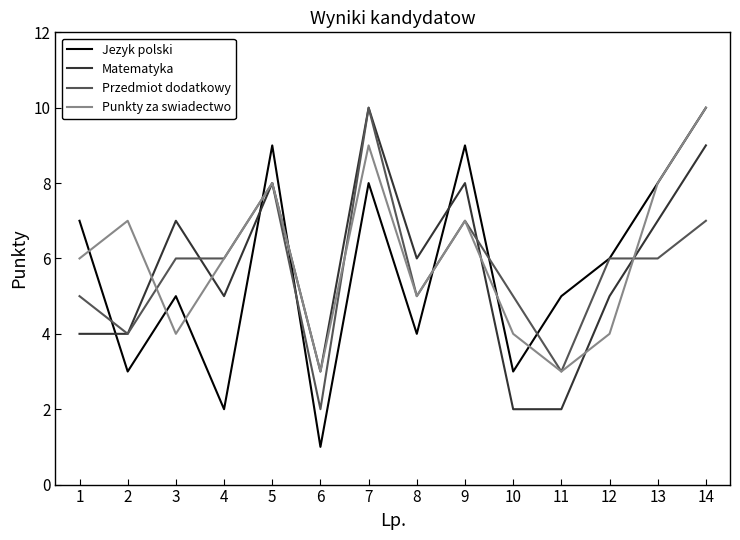

True or false: Jezyk polski and Matematyka cross at least once.

True